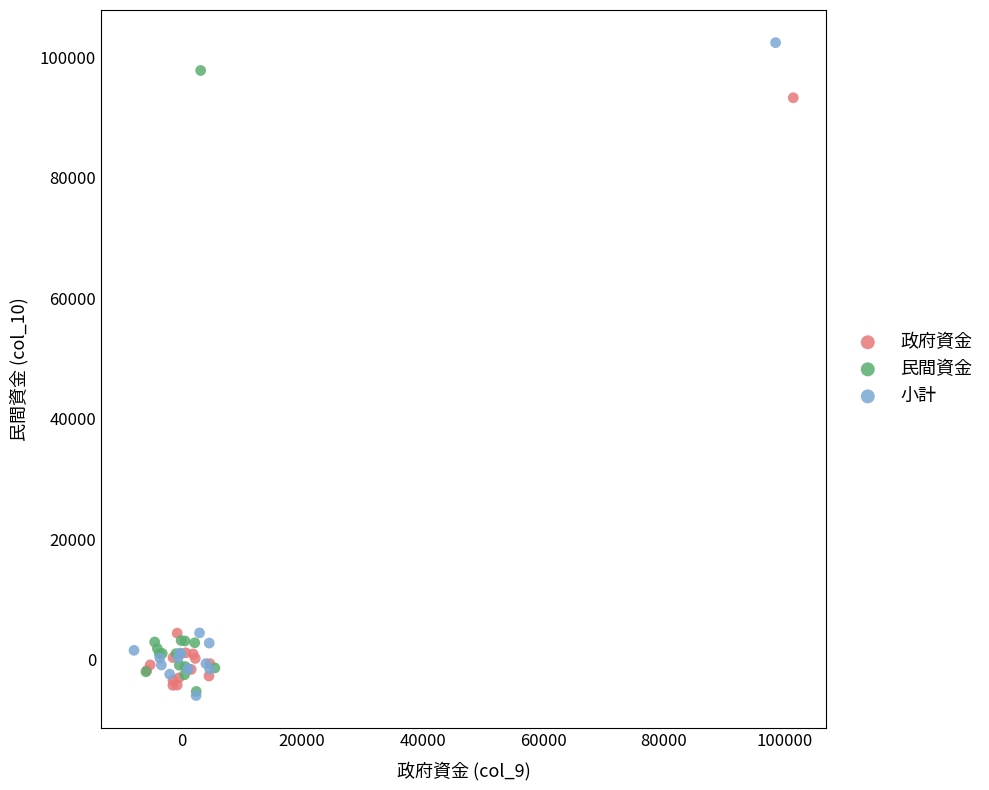

Which series has the widest spread of Y values?

小計